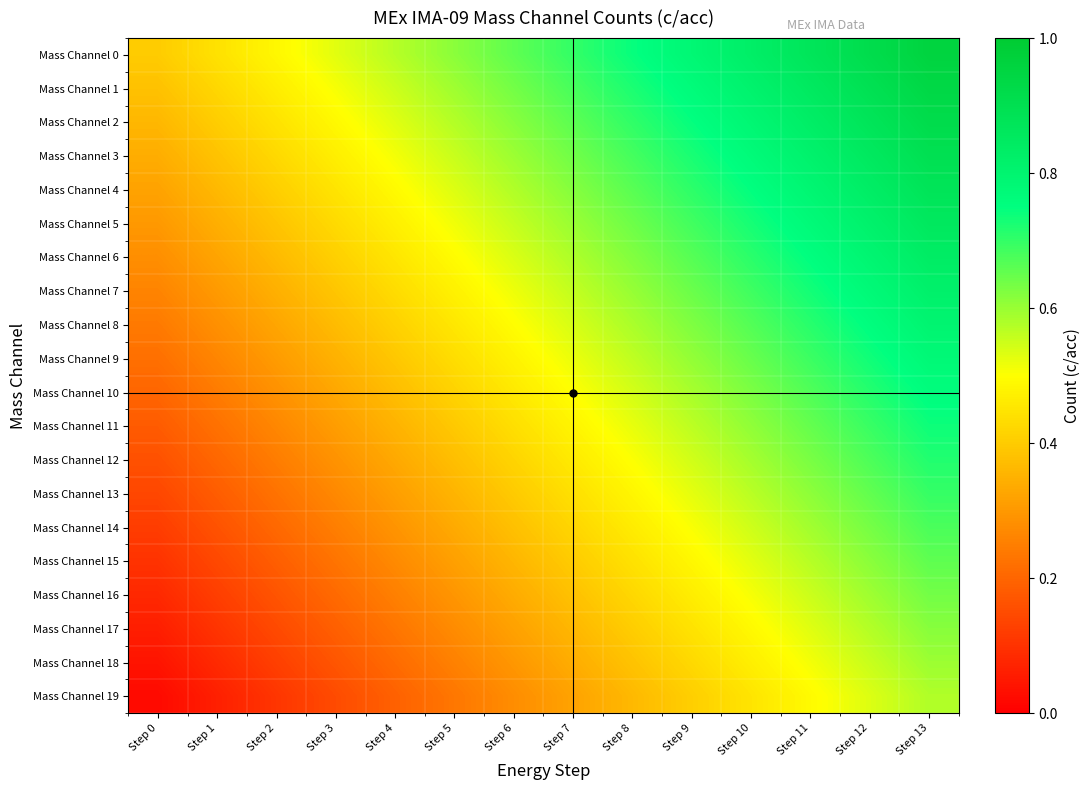

Between Step 11 and Step 12, which is larger?

Step 12